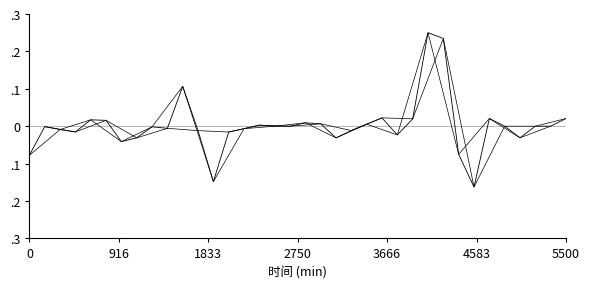

At how many categories does at least one series exceed 0?

9